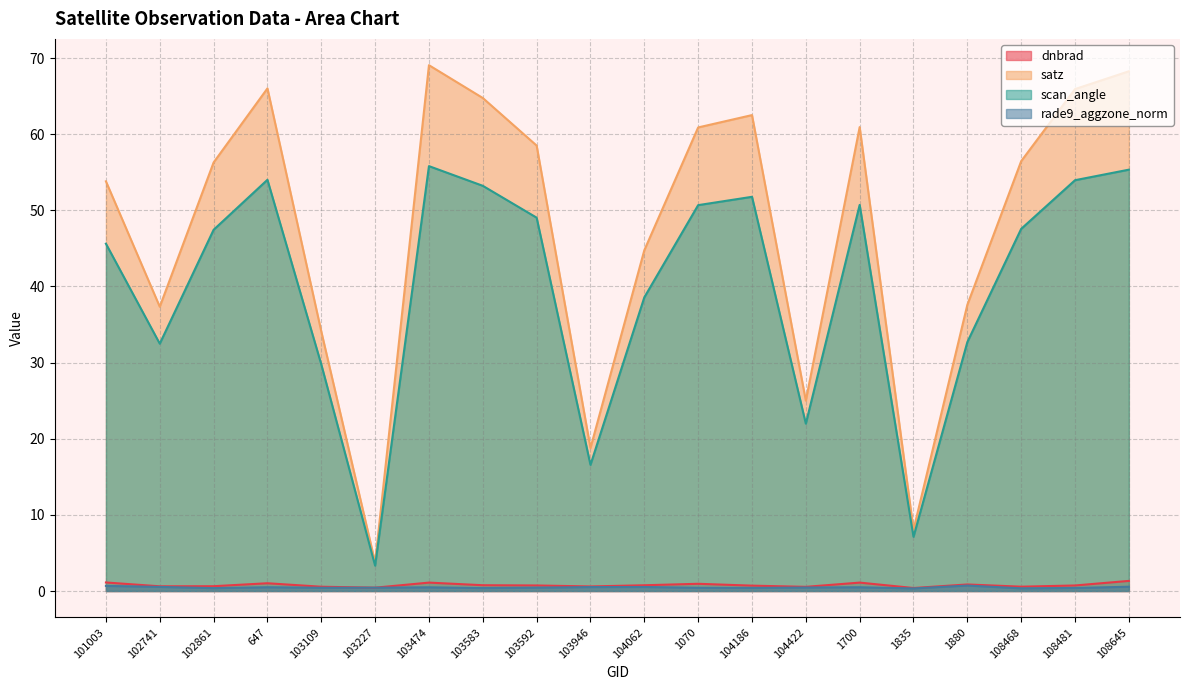

What is the label of the 5th point from the left?

103109